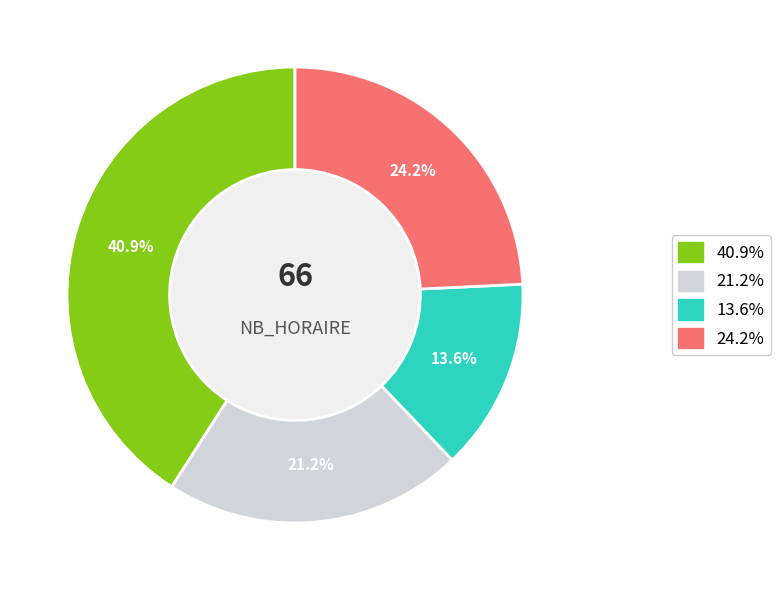

Does any single category account for the majority?

No